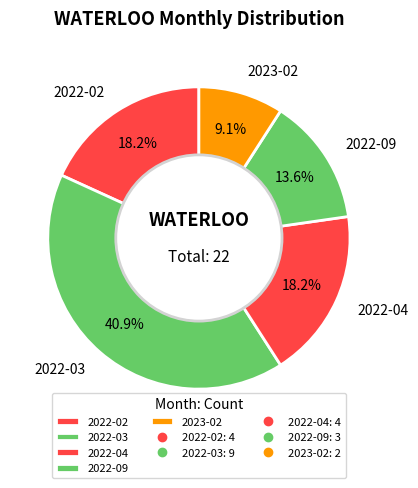

To the nearest percent, what is the difference between the largest and smallest slice percentages?

32%